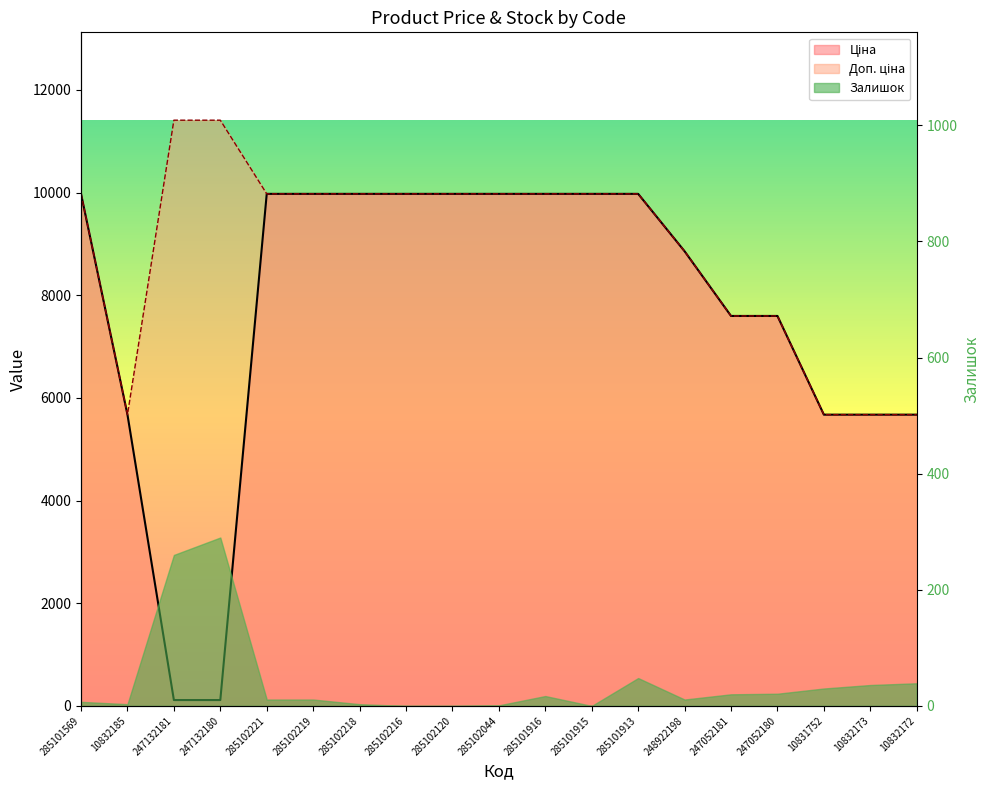

How many data points in Ціна are above 9974?

10